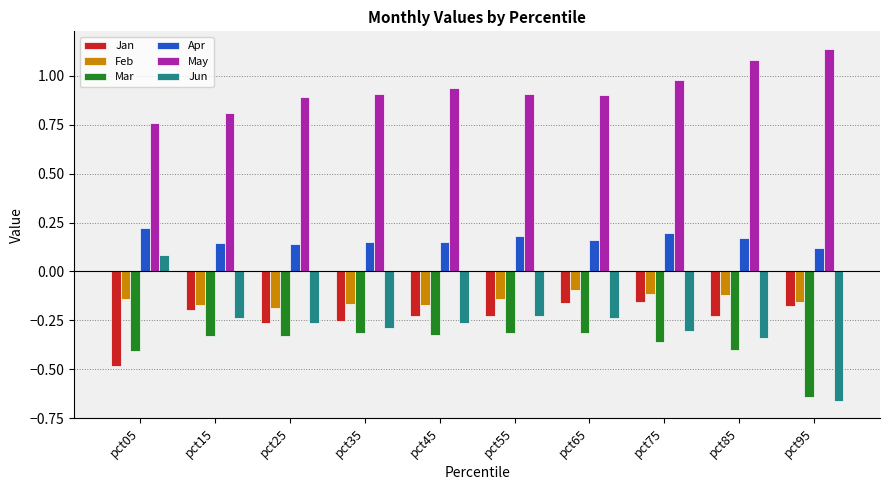

What is the sum of all Jun values?

-2.7